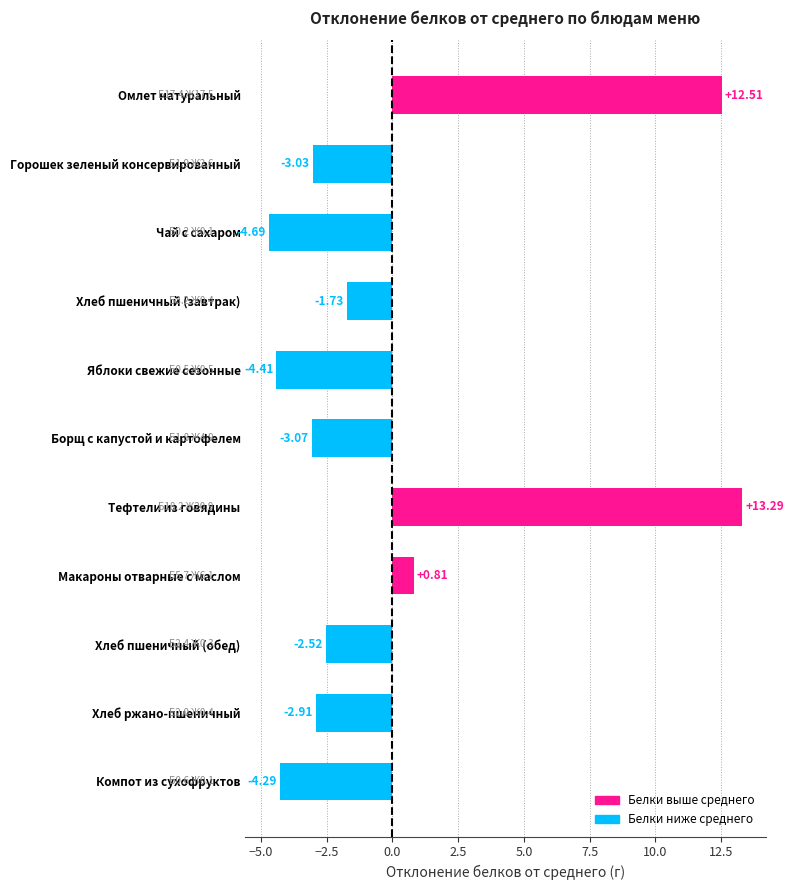

Rank the categories by value from highest to lowest.

Тефтели из говядины, Омлет натуральный, Макароны отварные с маслом, Хлеб пшеничный (завтрак), Хлеб пшеничный (обед), Хлеб ржано-пшеничный, Горошек зеленый консервированный, Борщ с капустой и картофелем, Компот из сухофруктов, Яблоки свежие сезонные, Чай с сахаром